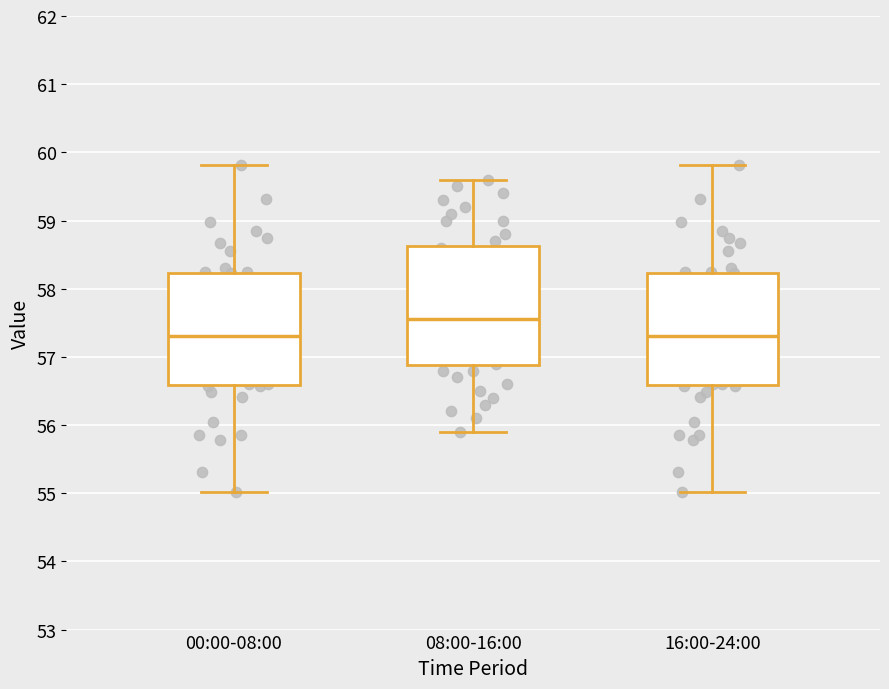

Reading left to right, transcribe this box plot: for each box, give where its median line is, the range the box spans, and where its two whiskers end, as read against the y-axis. The values are not printed on the chart, so give them approximately, as read against the axis.

00:00-08:00: median 57.3, box 56.6 to 58.2, whiskers 55.0 to 59.8
08:00-16:00: median 57.6, box 56.9 to 58.6, whiskers 55.9 to 59.6
16:00-24:00: median 57.3, box 56.6 to 58.2, whiskers 55.0 to 59.8